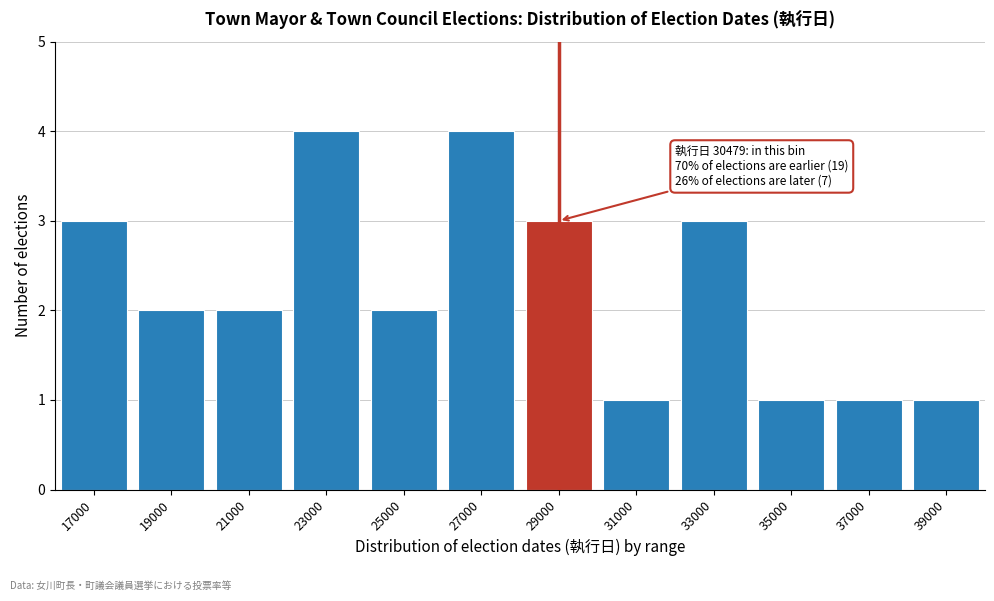

Reading left to right, what are all the values shown in this chart?

3	2	2	4	2	4	3	1	3	1	1	1